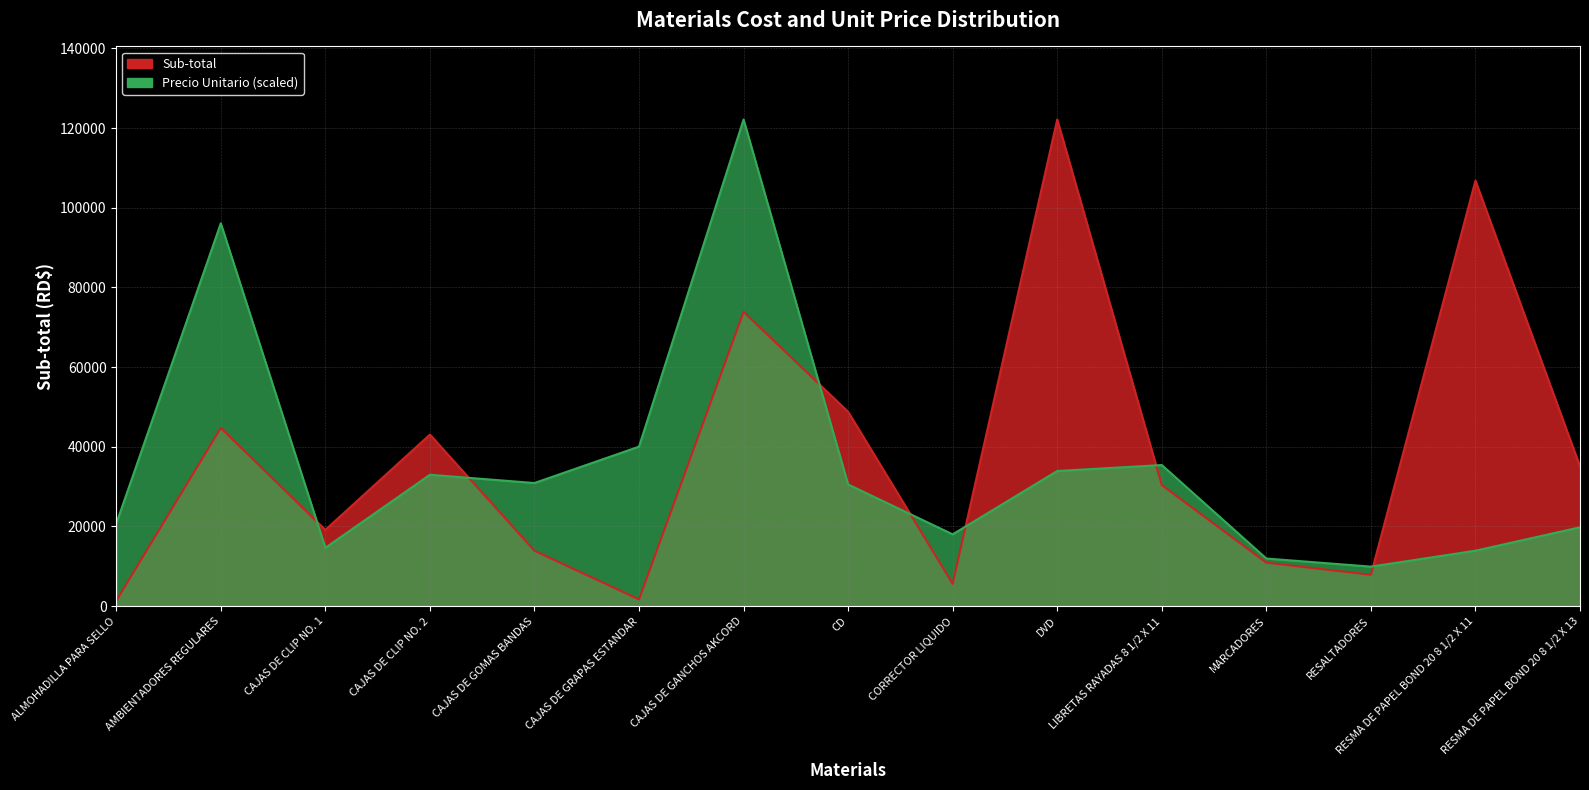

How many data points in Sub-total are less than 30387?

7